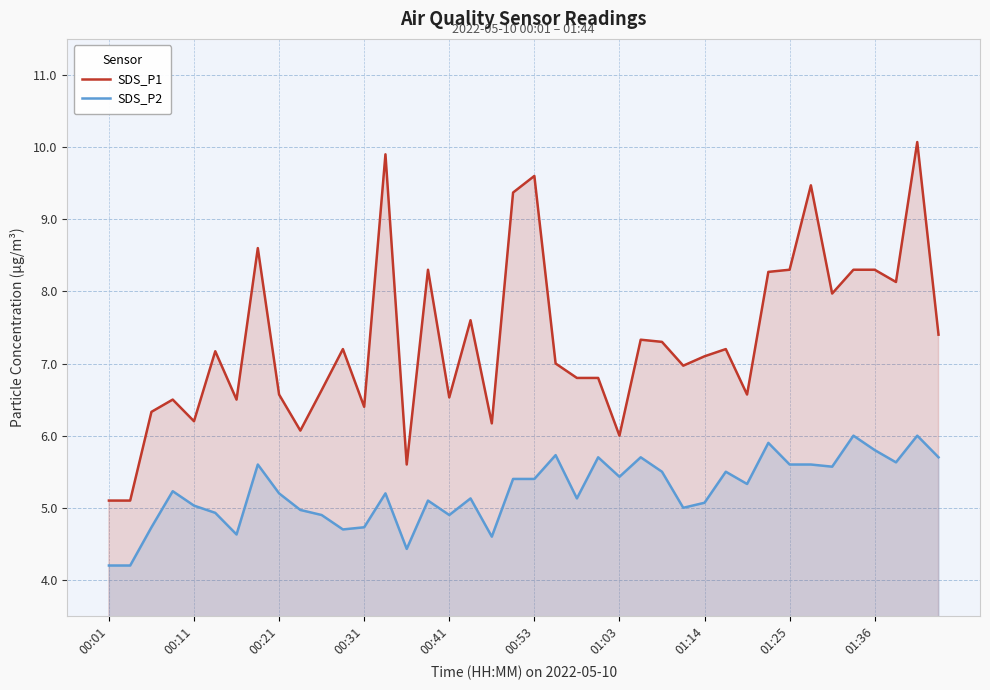

How many interior local peaks does the SDS_P1 series have?

12